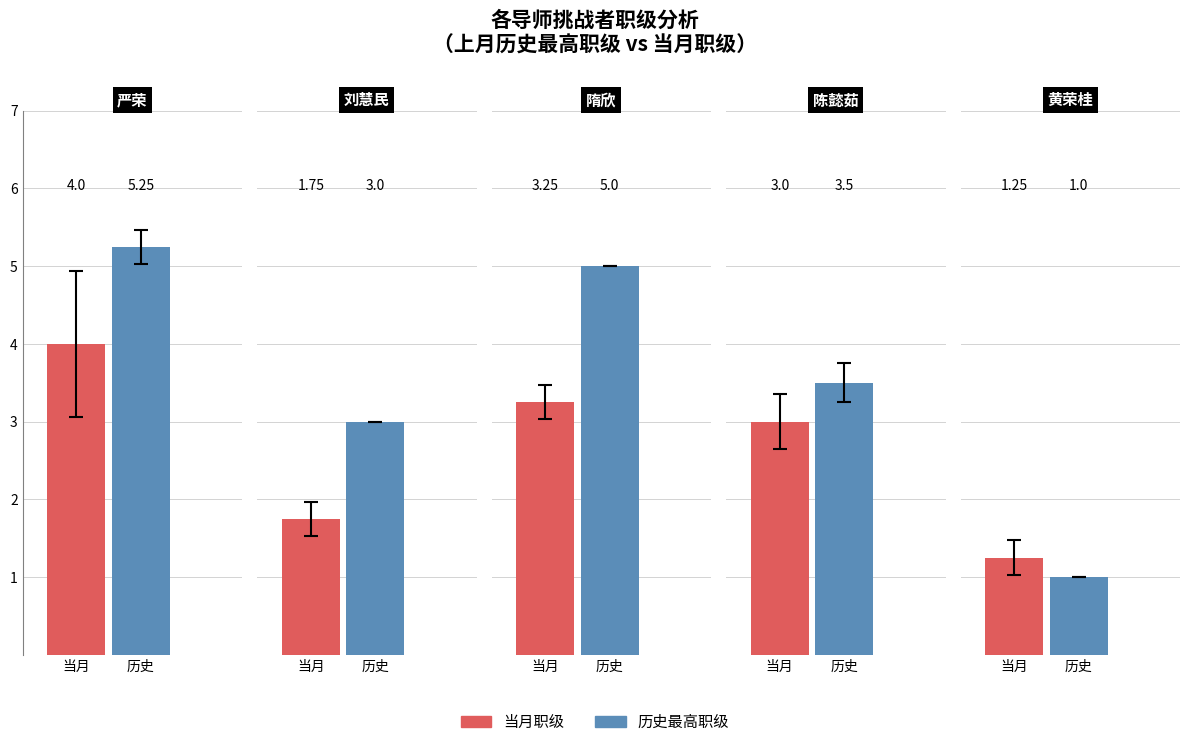

Which category has the lowest value across all series?

黄荣桂